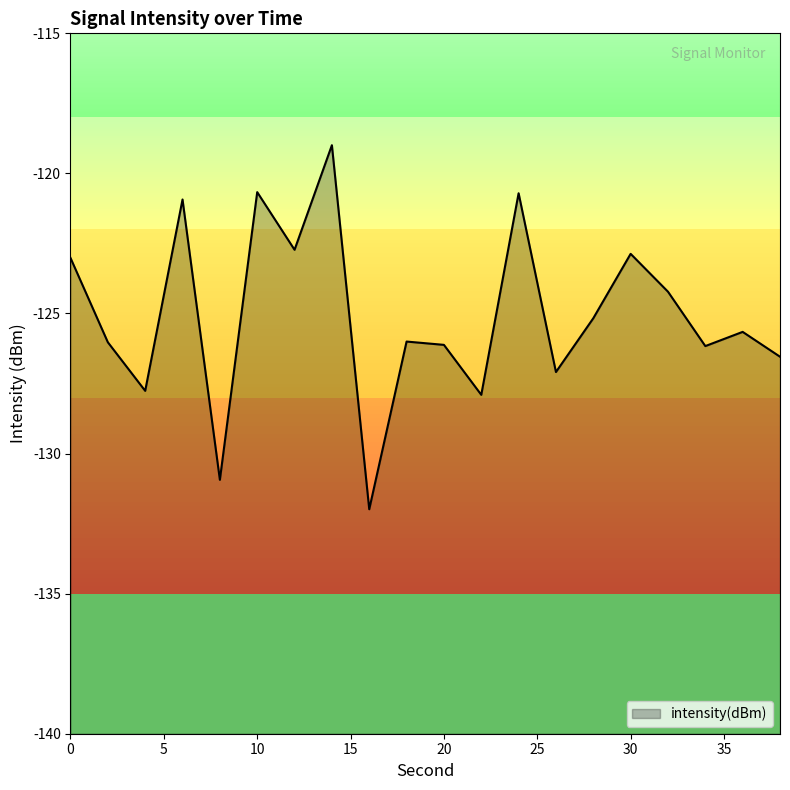

Is it true that the value at 34 is -126.2?

True